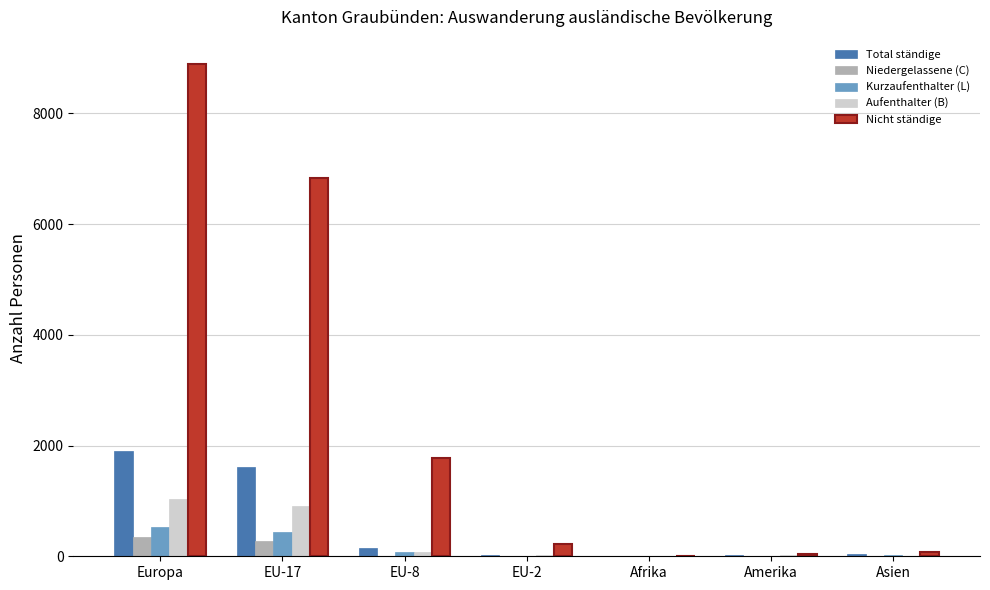

What is the greatest value displayed?

8886